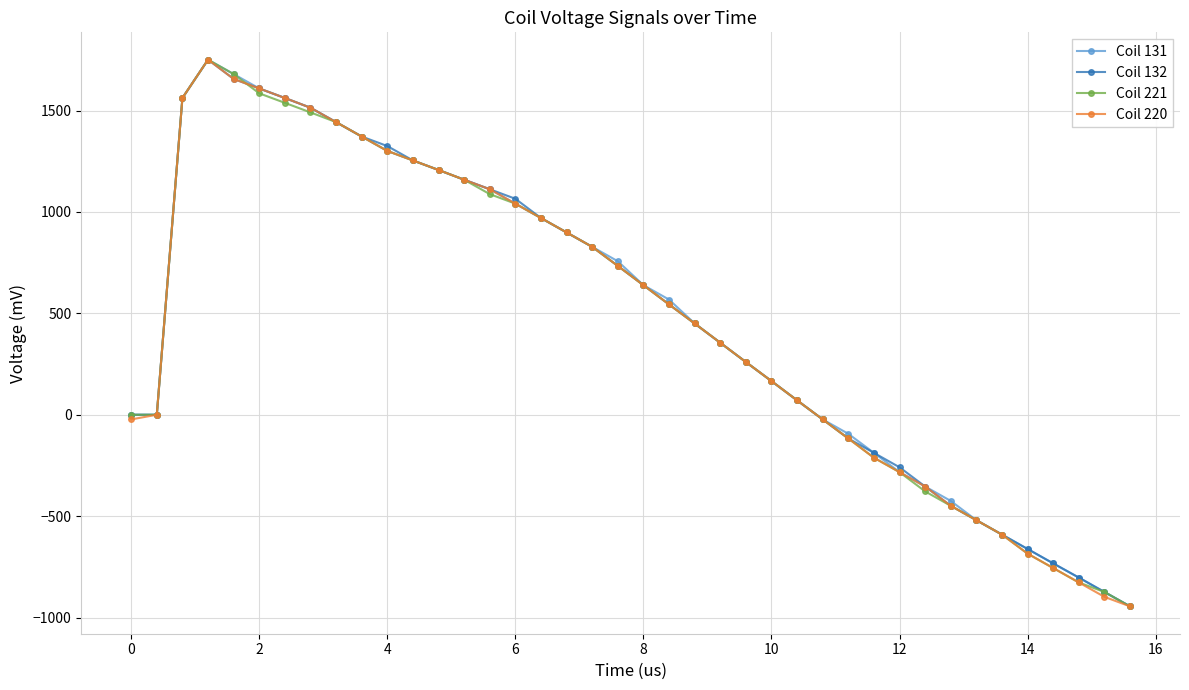

Reading left to right, extract all data points from this chart.

Coil 131: 0	0	1562	1751	1680	1609	1562	1514	1443	1372	1301	1254	1207	1159	1112	1041	970	899	828	757	639	568	450	355	260	166	71	-23	-94	-188	-283	-354	-425	-520	-591	-662	-733	-803	-874	-945
Coil 132: 0	0	1562	1751	1656	1609	1562	1514	1443	1372	1325	1254	1207	1159	1112	1065	970	899	828	734	639	544	450	355	260	166	71	-23	-117	-188	-259	-354	-449	-520	-591	-662	-733	-803	-874	-945
Coil 221: 0	0	1562	1751	1680	1585	1538	1491	1443	1372	1301	1254	1207	1159	1088	1041	970	899	828	734	639	544	450	355	260	166	71	-23	-117	-212	-283	-378	-449	-520	-591	-685	-756	-827	-874	-945
Coil 220: -23	0	1562	1751	1656	1609	1562	1514	1443	1372	1301	1254	1207	1159	1112	1041	970	899	828	734	639	544	450	355	260	166	71	-23	-117	-212	-283	-354	-449	-520	-591	-685	-756	-827	-898	-945